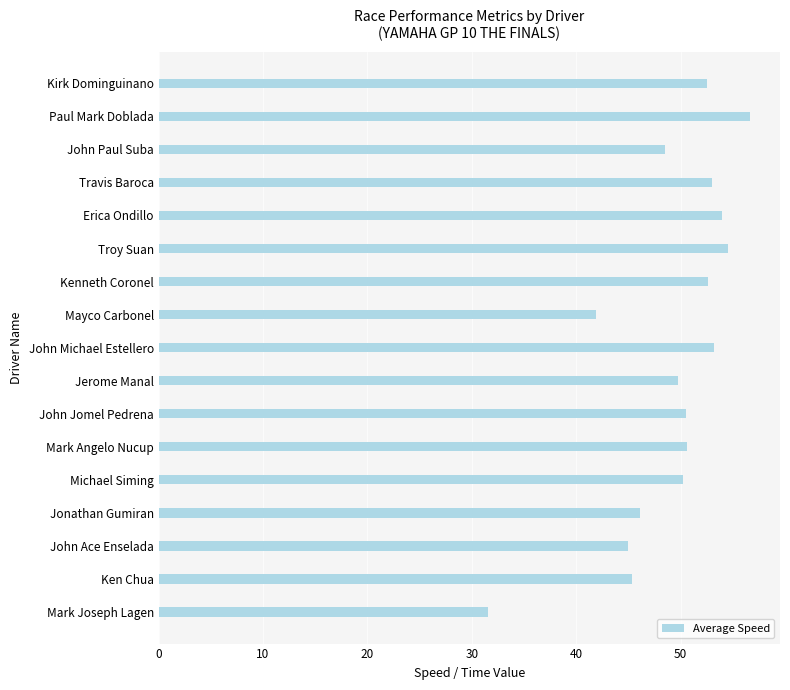

What is the sum of the values at Jerome Manal and Troy Suan?

104.3